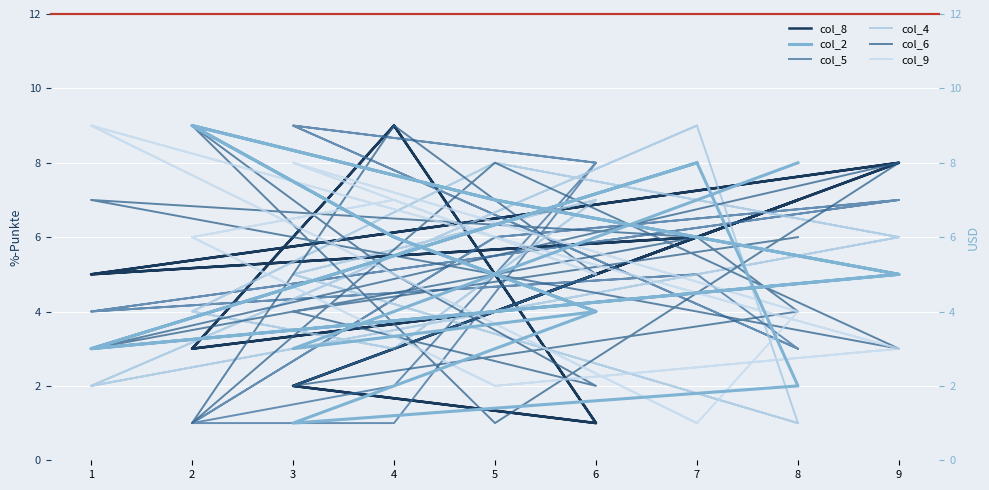

In col_8, how many points are higher than both neighbors (excluding endpoints)?

5